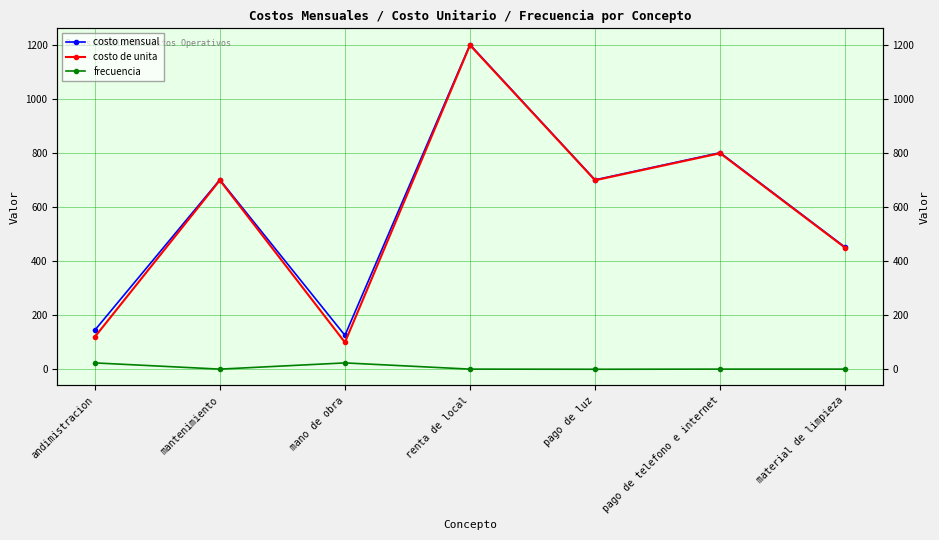

Reading left to right, what are all the values shown in this chart?

costo mensual: andimistracion=145.0	mantenimiento=702.0	mano de obra=126.0	renta de local=1202.0	pago de luz=701.5	pago de telefono e internet=802.0	material de limpieza=452.0
costo de unita: andimistracion=120.0	mantenimiento=700.0	mano de obra=100.0	renta de local=1200.0	pago de luz=700.0	pago de telefono e internet=800.0	material de limpieza=450.0
frecuencia: andimistracion=24.0	mantenimiento=1.0	mano de obra=24.0	renta de local=1.0	pago de luz=0.5	pago de telefono e internet=1.0	material de limpieza=1.0